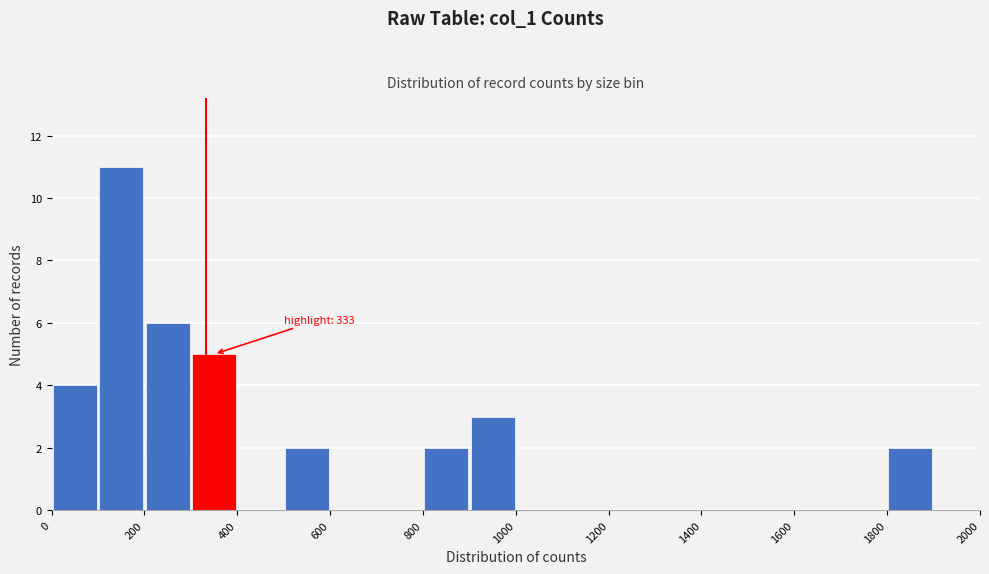

Which range on the x-axis has the tallest bar?

100 to 200